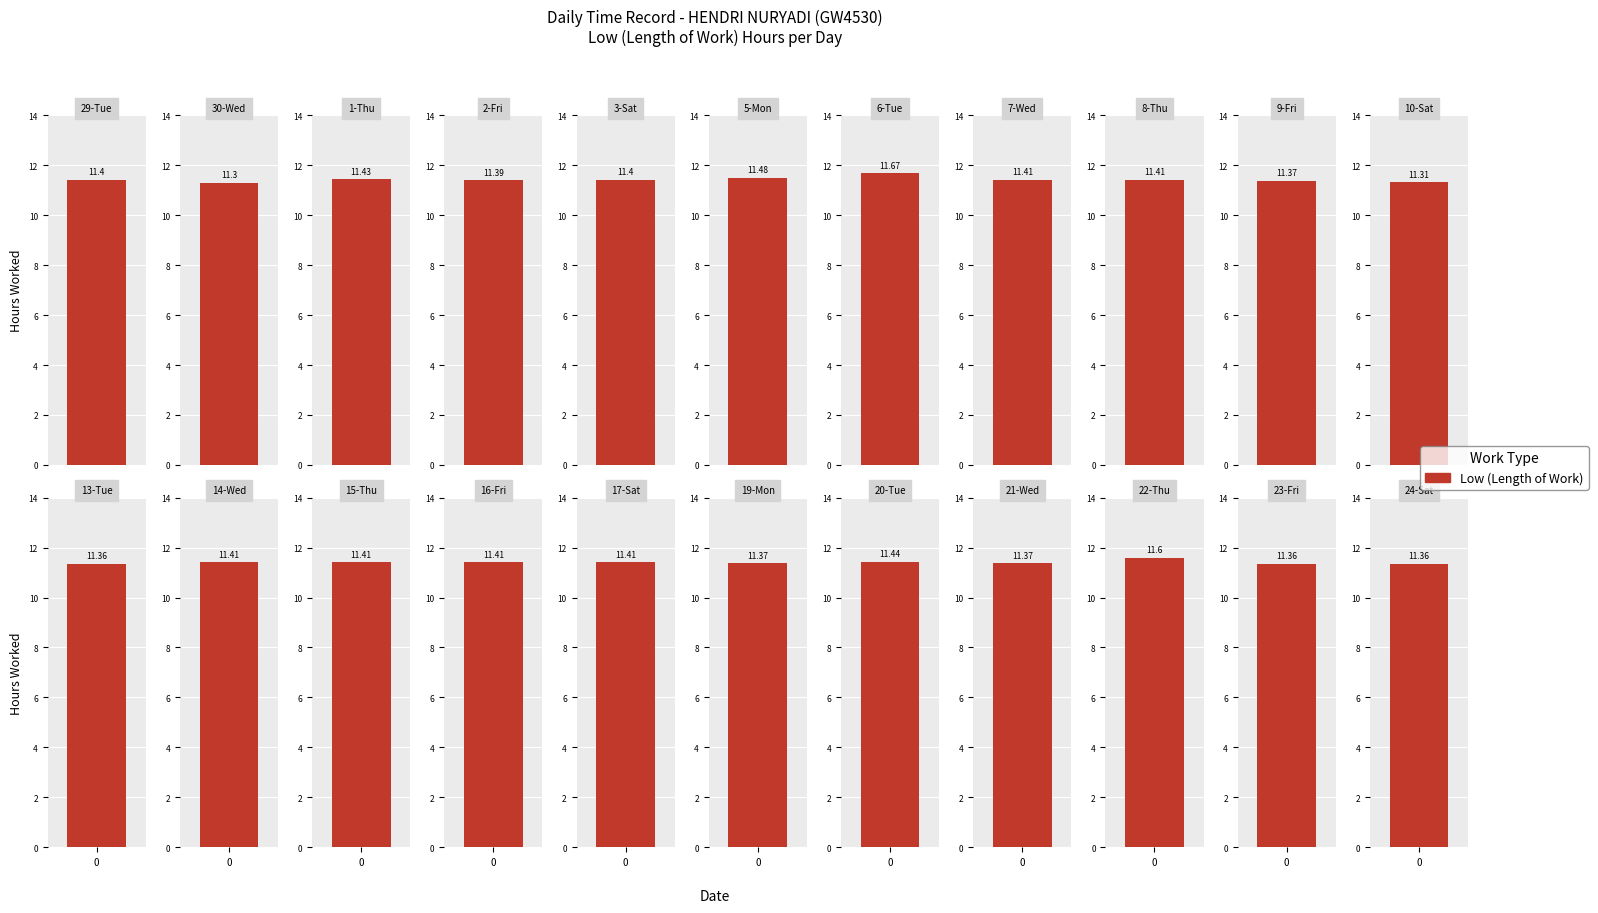

Reading left to right, transcribe all the data shown in this chart.

11.4	11.3	11.4	11.4	11.4	11.5	11.7	11.4	11.4	11.4	11.3	11.4	11.4	11.4	11.4	11.4	11.4	11.4	11.4	11.6	11.4	11.4